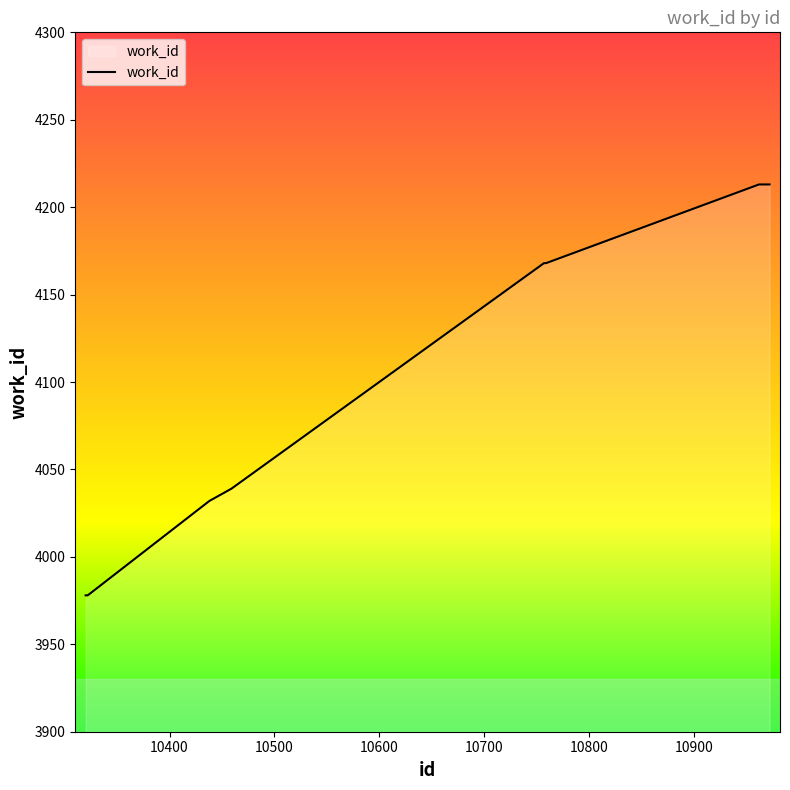

What is the maximum value shown in the chart?

4213